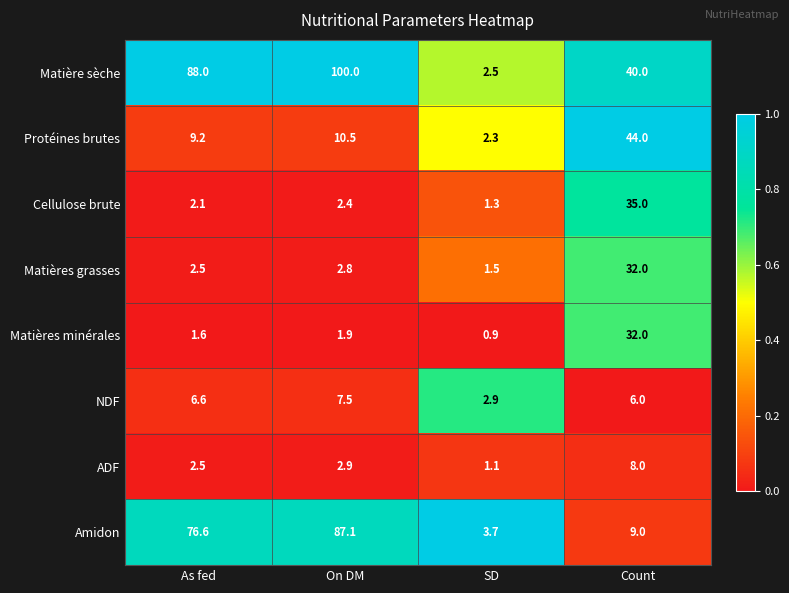

True or false: Matières grasses has a value of 0.9 at SD.

False